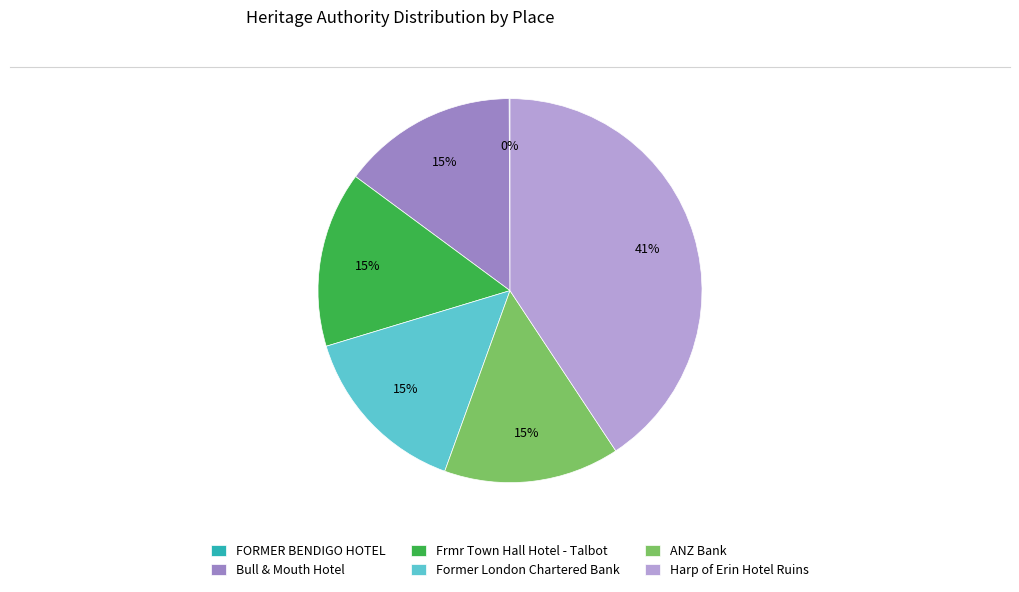

The Former London Chartered Bank slice represents 15% of the pie. True or false?

True